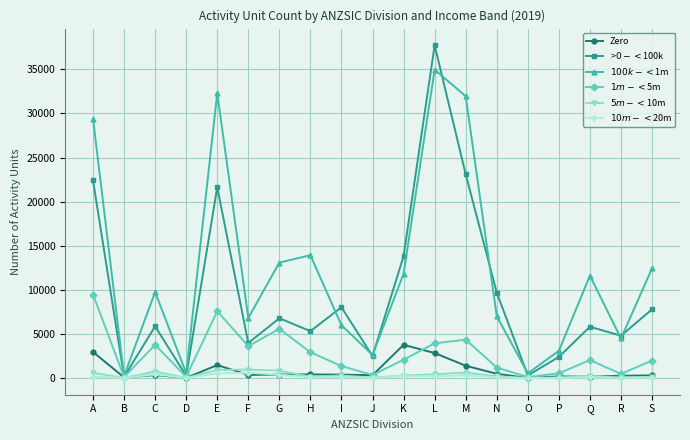

Which label corresponds to the largest value in the chart?

L